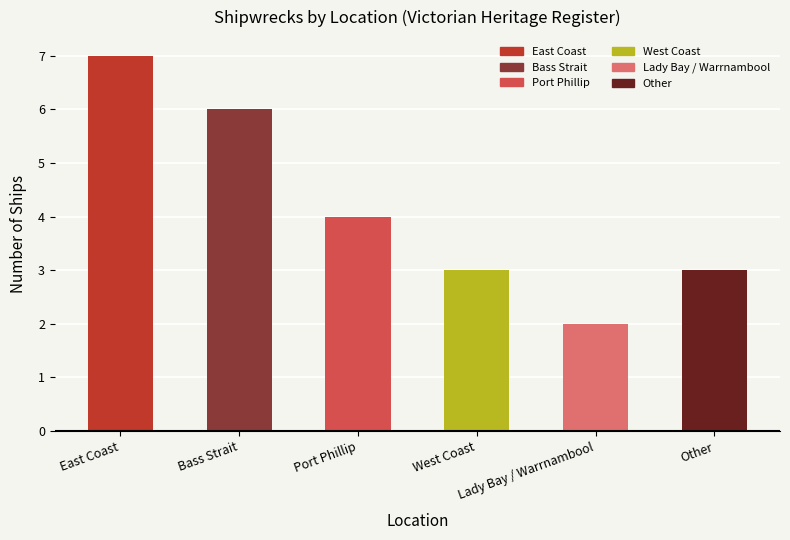

What is the sum of the values at Bass Strait and Other?

9